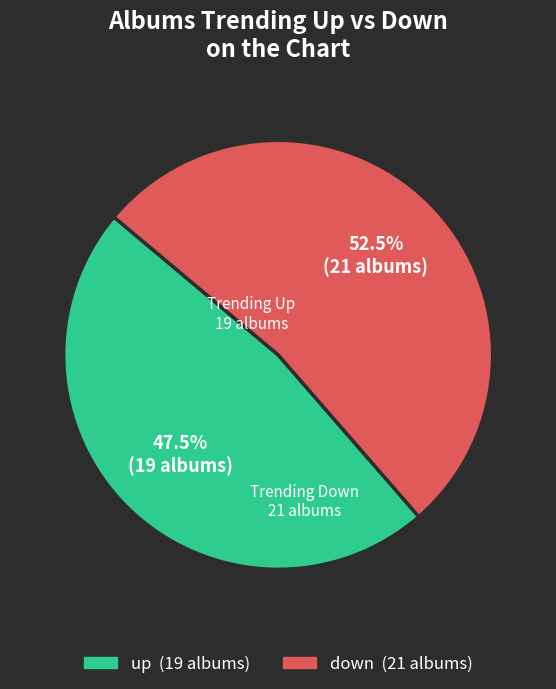

Do down and up together represent more than half of the pie?

Yes